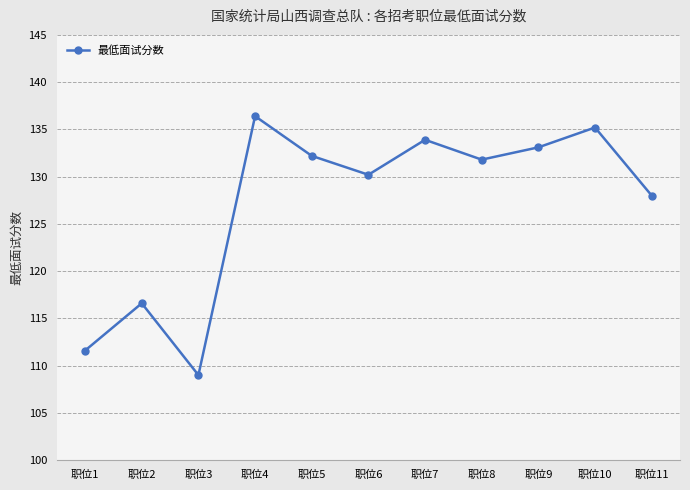

Reading left to right, extract all data points from this chart.

职位1=111.6	职位2=116.6	职位3=109.0	职位4=136.4	职位5=132.2	职位6=130.2	职位7=133.9	职位8=131.8	职位9=133.1	职位10=135.2	职位11=128.0